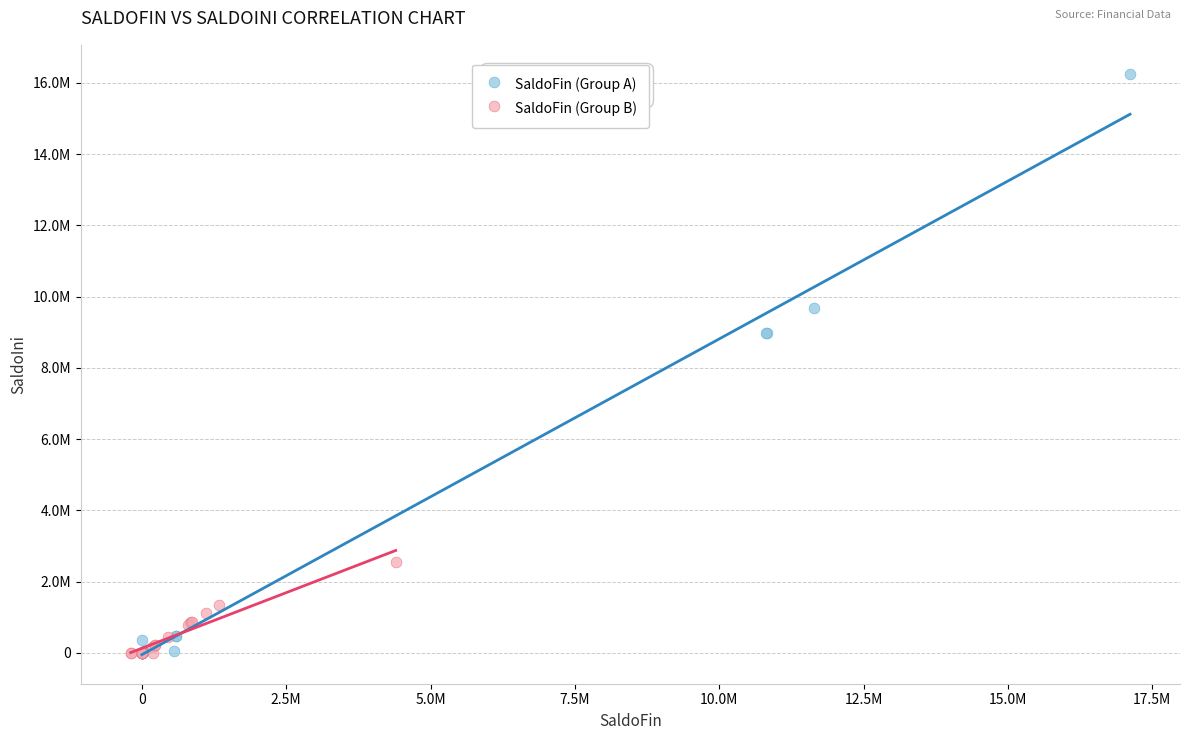

Which series contains the highest Y value?

SaldoFin (Group A)